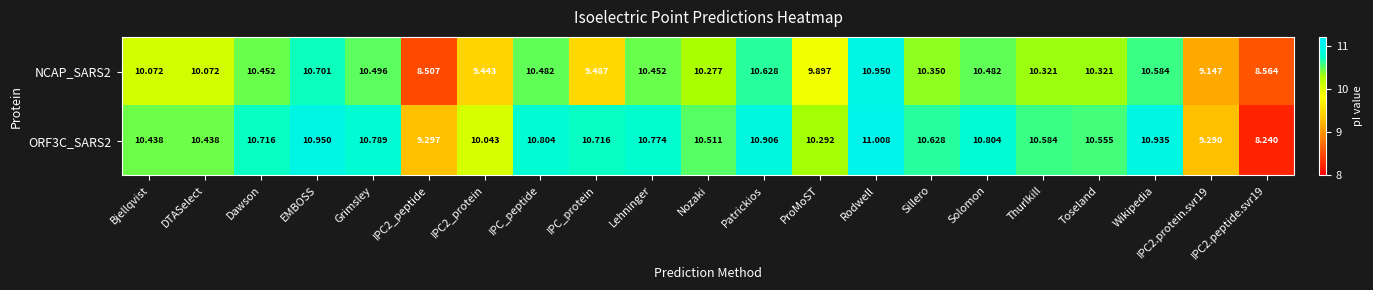

Is the value of ORF3C_SARS2 at Toseland greater than the value of NCAP_SARS2 at IPC2.peptide.svr19?

Yes